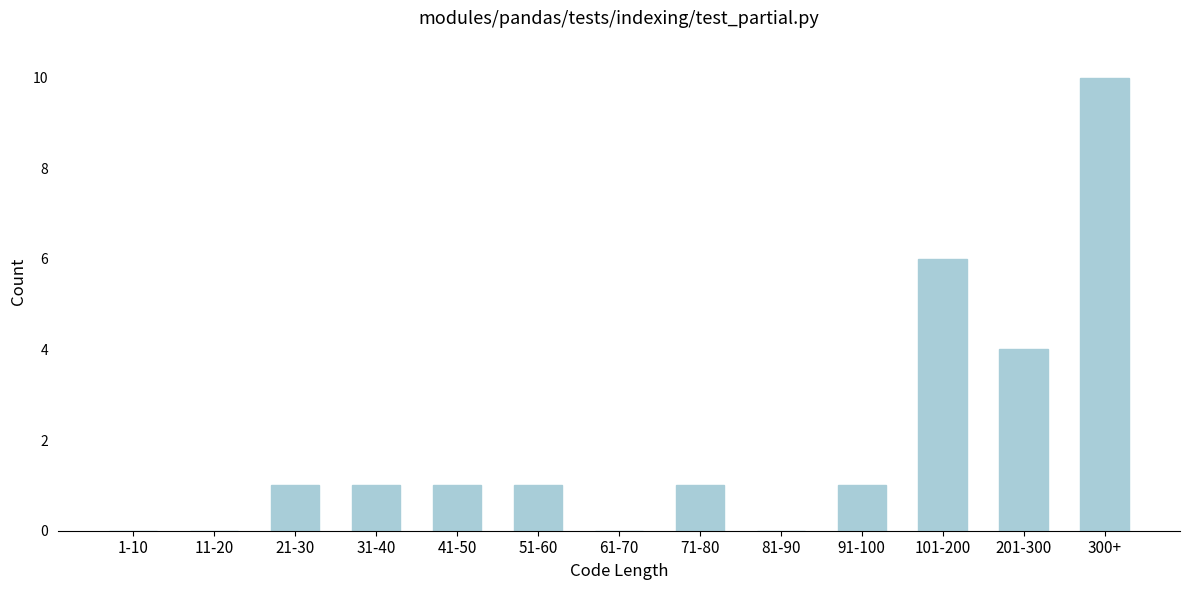

Reading right to left, what are all the values shown in this chart?

300+=10	201-300=4	101-200=6	91-100=1	81-90=0	71-80=1	61-70=0	51-60=1	41-50=1	31-40=1	21-30=1	11-20=0	1-10=0